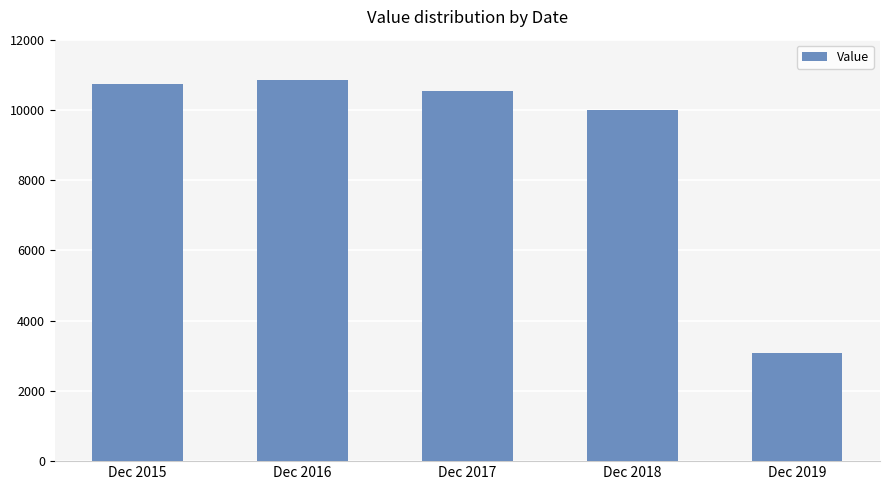

Reading left to right, what are all the values shown in this chart?

10728	10848	10532	10005	3067